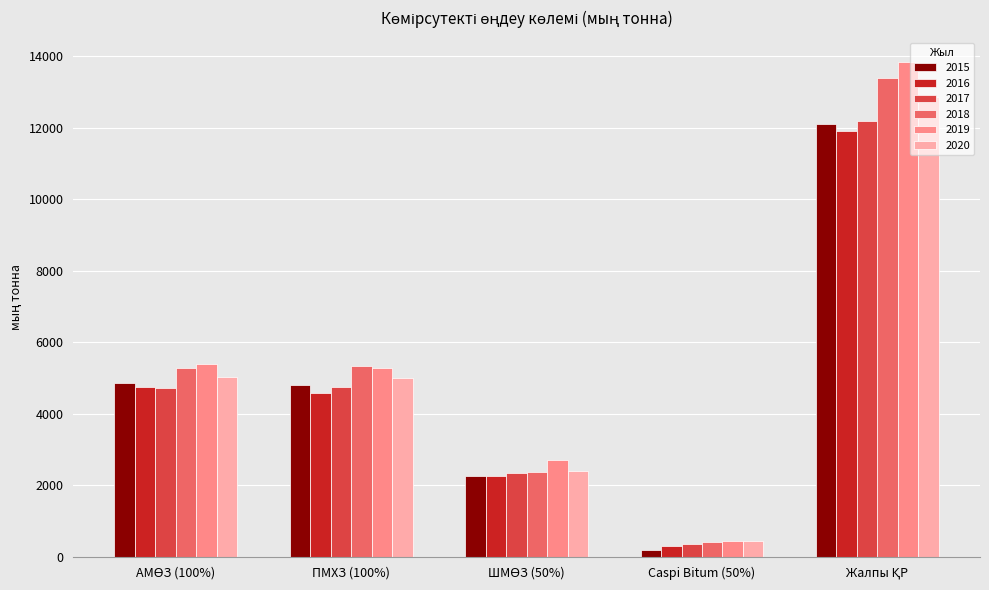

What is the sum of all 2017 values?

24344.6